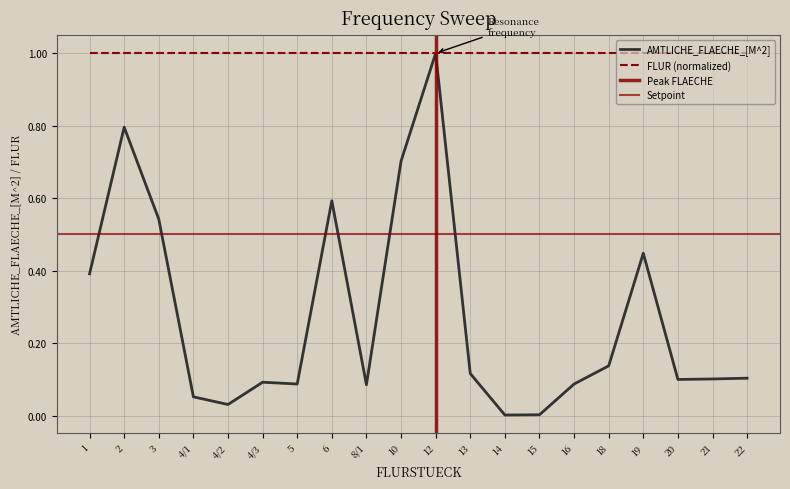

Rank the categories by value from highest to lowest.

12, 2, 10, 6, 3, 19, 1, 18, 13, 22, 21, 20, 4/3, 5, 16, 8/1, 4/1, 4/2, 15, 14